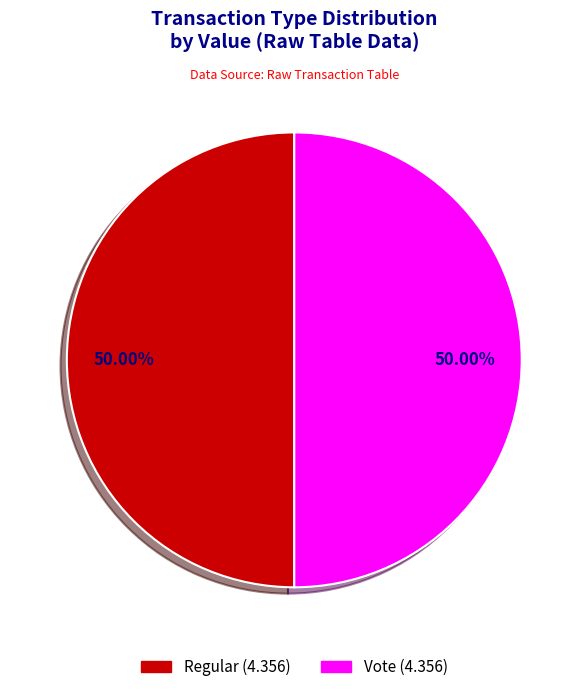

What is the ratio of the value at Vote to the value at Regular?

1.0